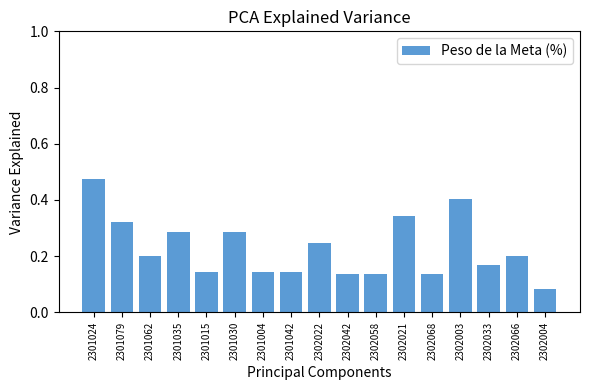

Which category has the highest value across all series?

2301024